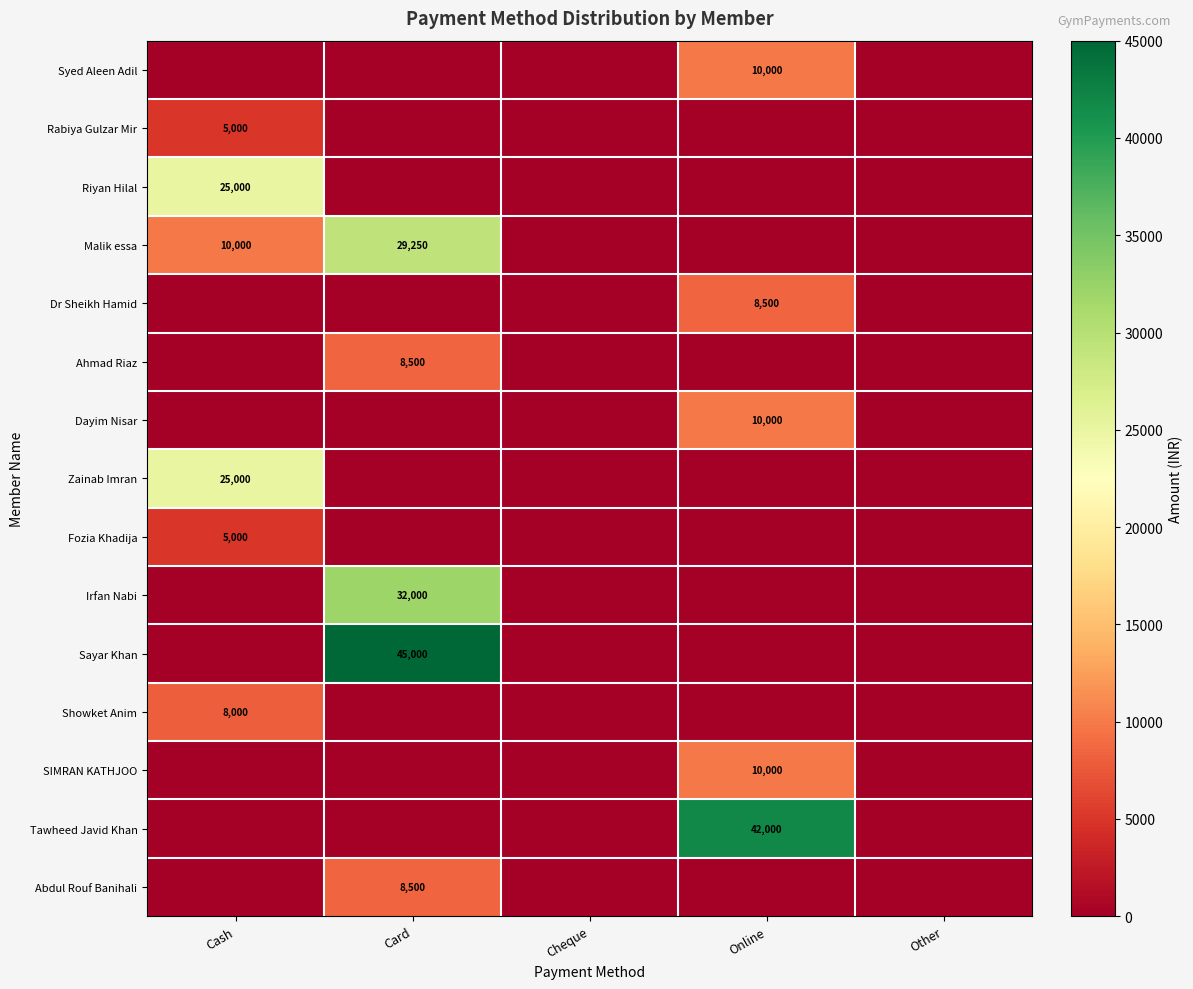

The value of Sayar Khan at Card is 45000. True or false?

True